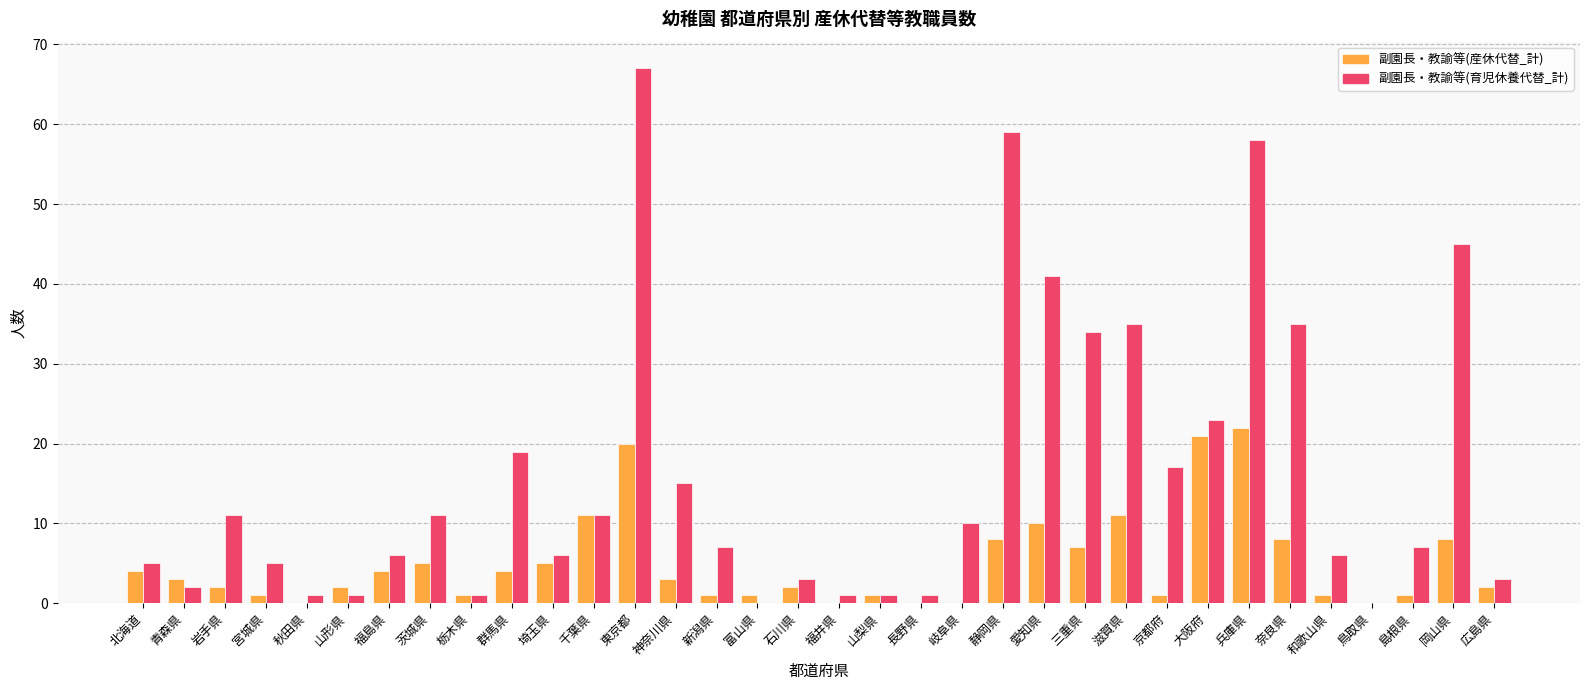

What value does the 副園長・教諭等(産休代替_計) series have at 埼玉県?

5